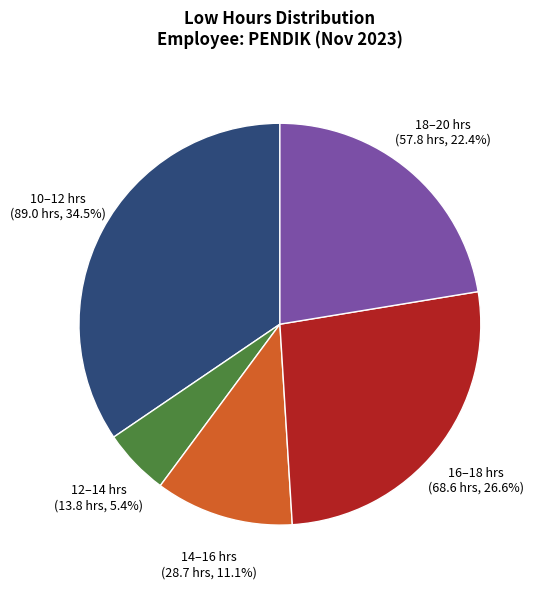

Which category has the smallest portion of the pie?

12–14 hrs